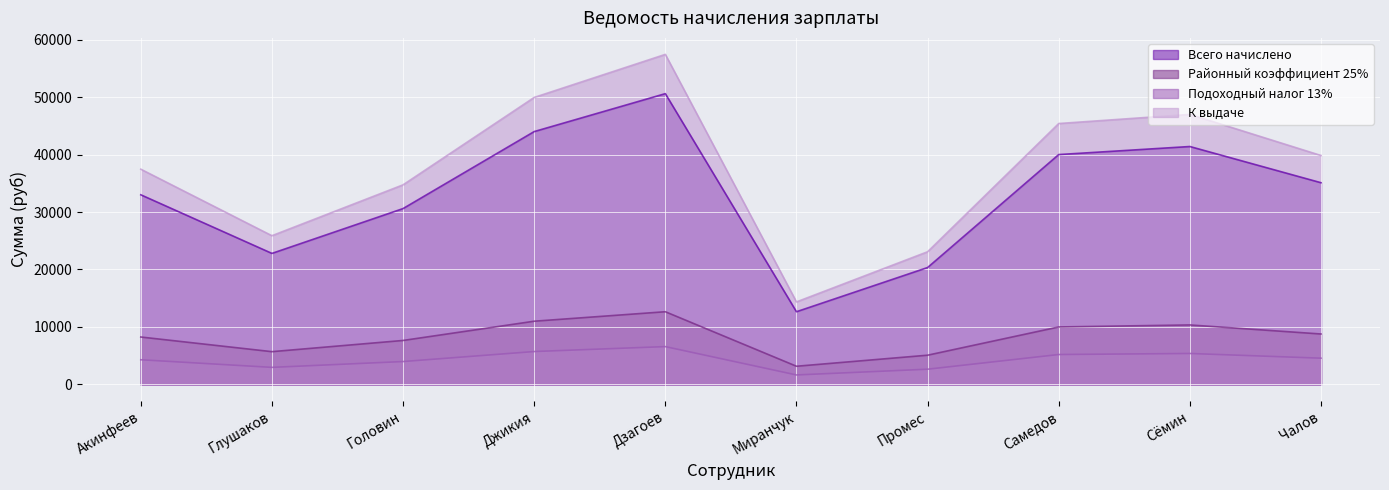

What is the value of the Подоходный налог 13% point at the 5th from the left?

6578.0